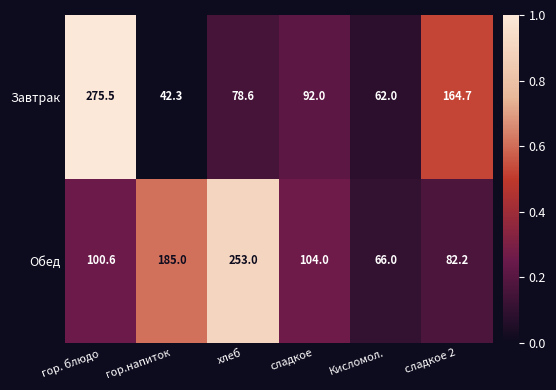

Reading right to left, extract all data points from this chart.

Завтрак: сладкое 2=164.7	Кисломол.=62.0	сладкое=92.0	хлеб=78.6	гор.напиток=42.3	гор. блюдо=275.5
Обед: сладкое 2=82.2	Кисломол.=66.0	сладкое=104.0	хлеб=253.0	гор.напиток=185.0	гор. блюдо=100.6